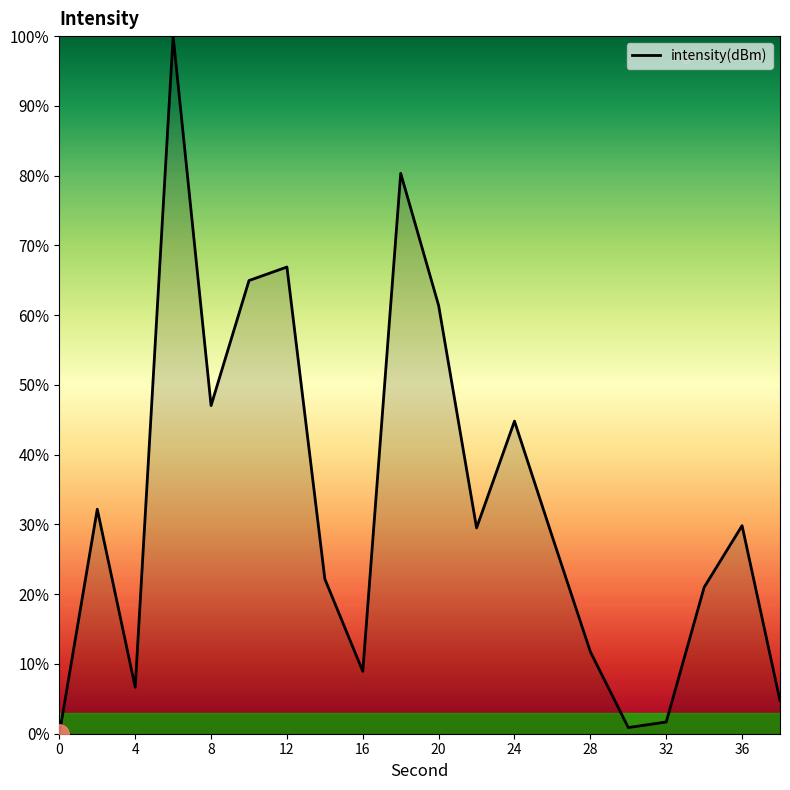

How many interior local peaks (higher than both neighbors) does the data have?

6